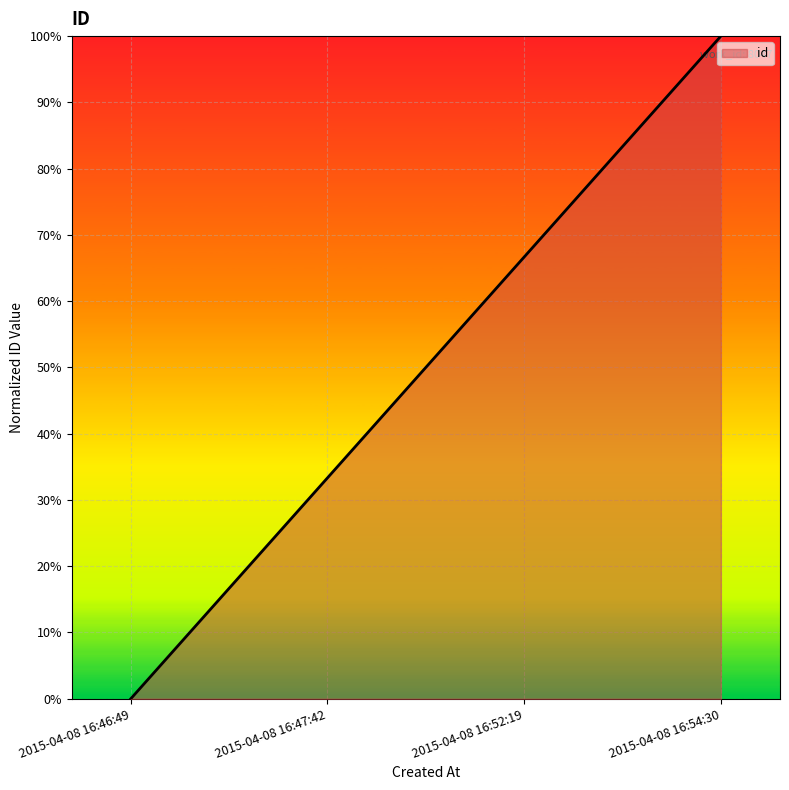

Is this an area chart (filled region under the line)?

Yes